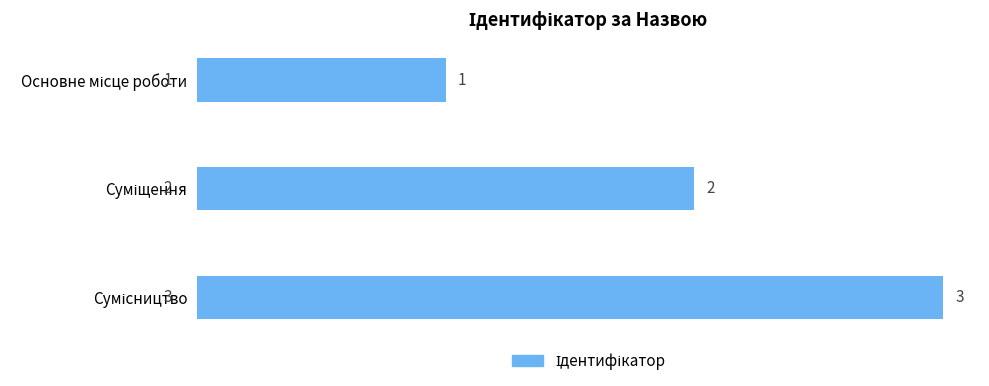

Count the values in the range 1 to 3.

3